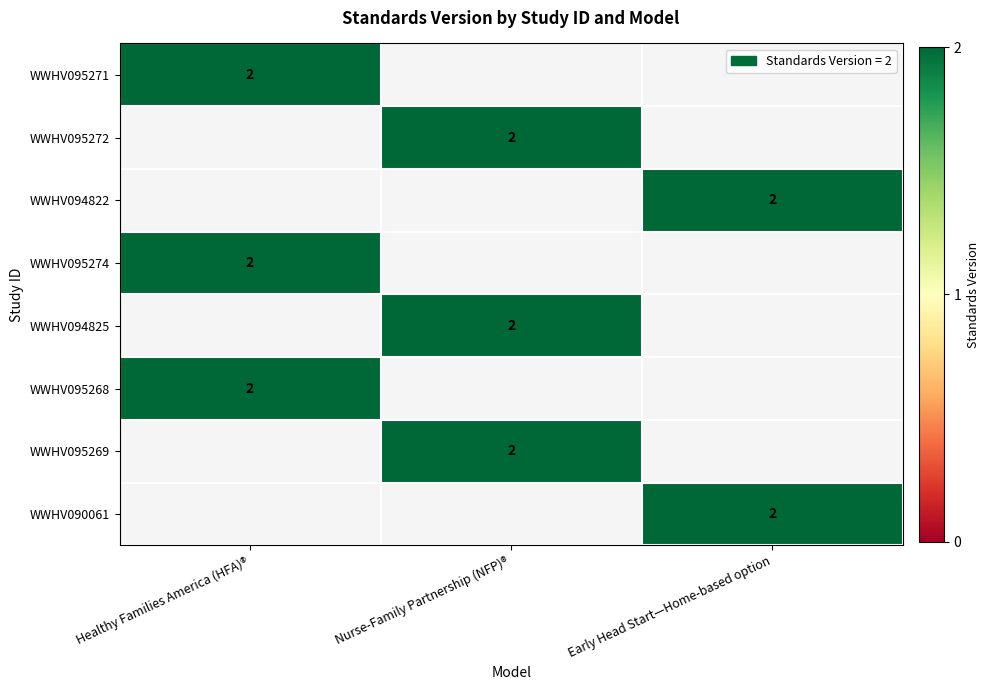

Which has a higher value, Nurse-Family Partnership (NFP)® or Healthy Families America (HFA)®?

Healthy Families America (HFA)®